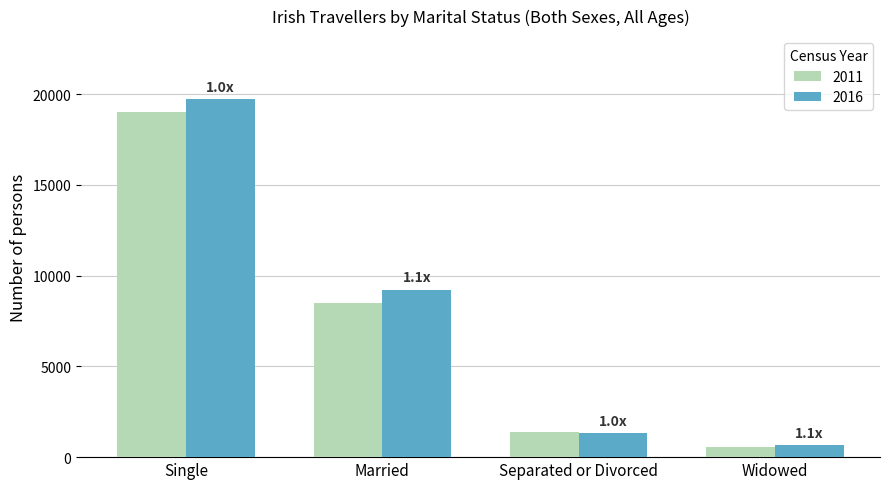

Reading left to right, transcribe all the data shown in this chart.

2011: 19019	8510	1389	577
2016: 19750	9238	1344	655